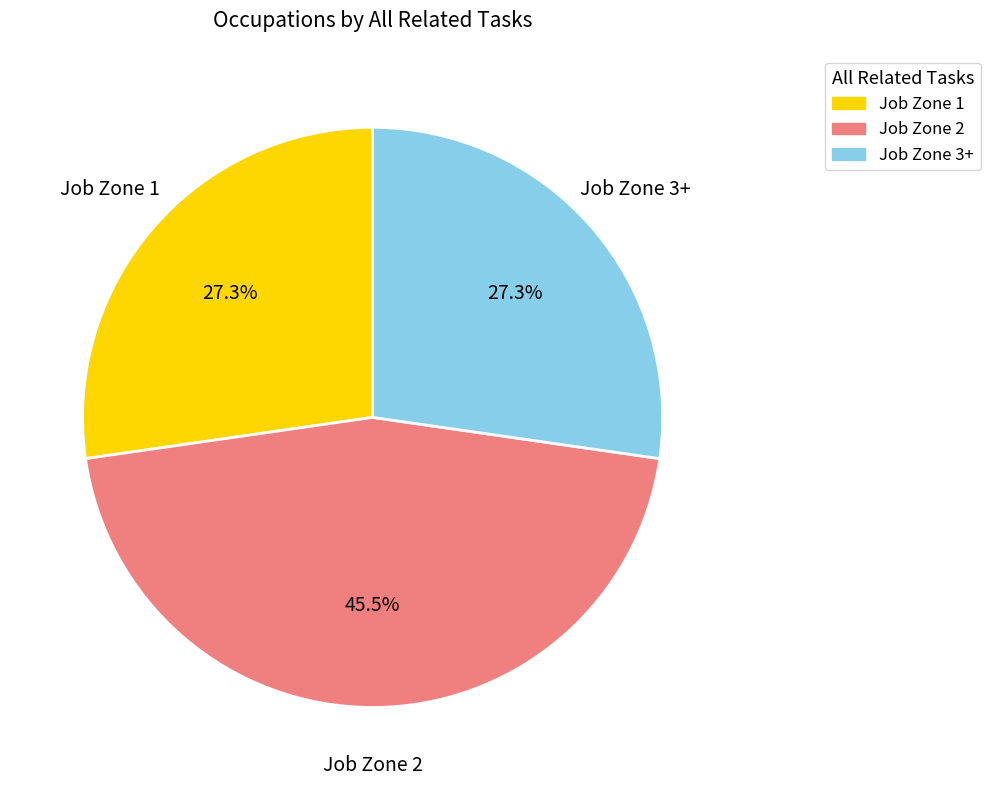

Does any single category account for the majority?

No